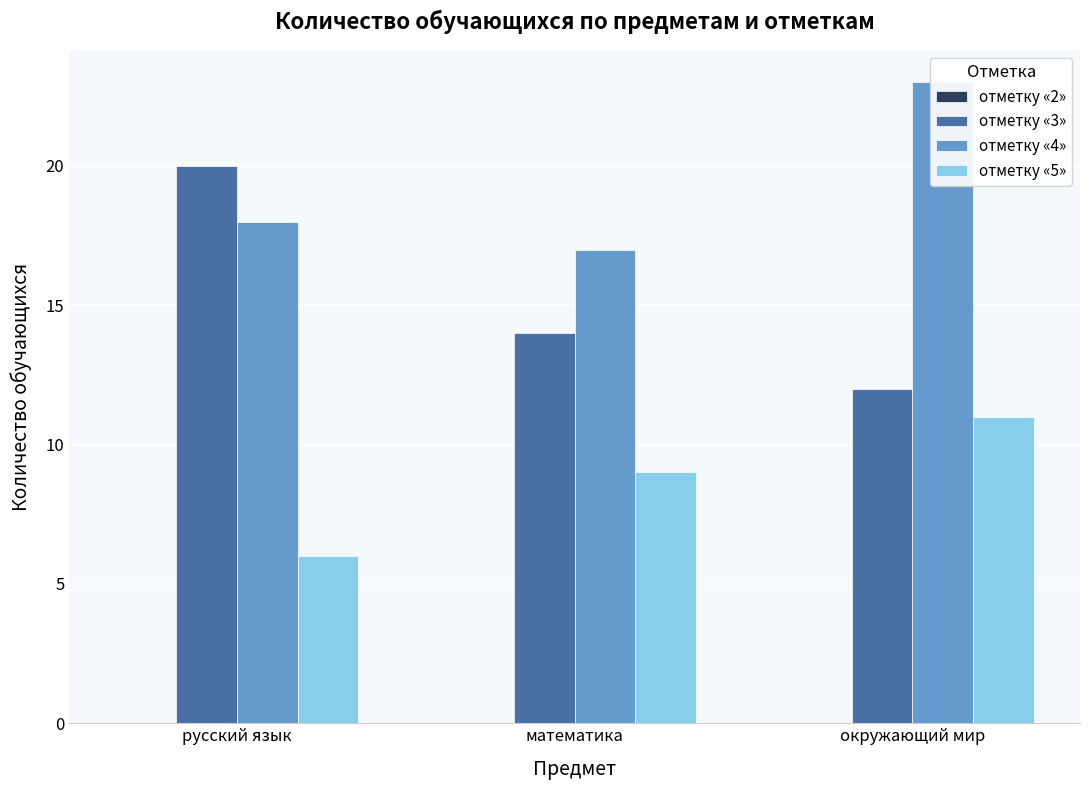

Rank the series at русский язык from lowest to highest value.

отметку «2», отметку «5», отметку «4», отметку «3»